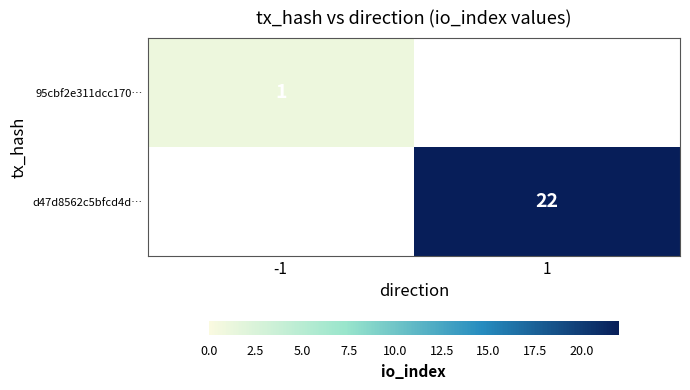

Which label corresponds to the largest value in the chart?

1